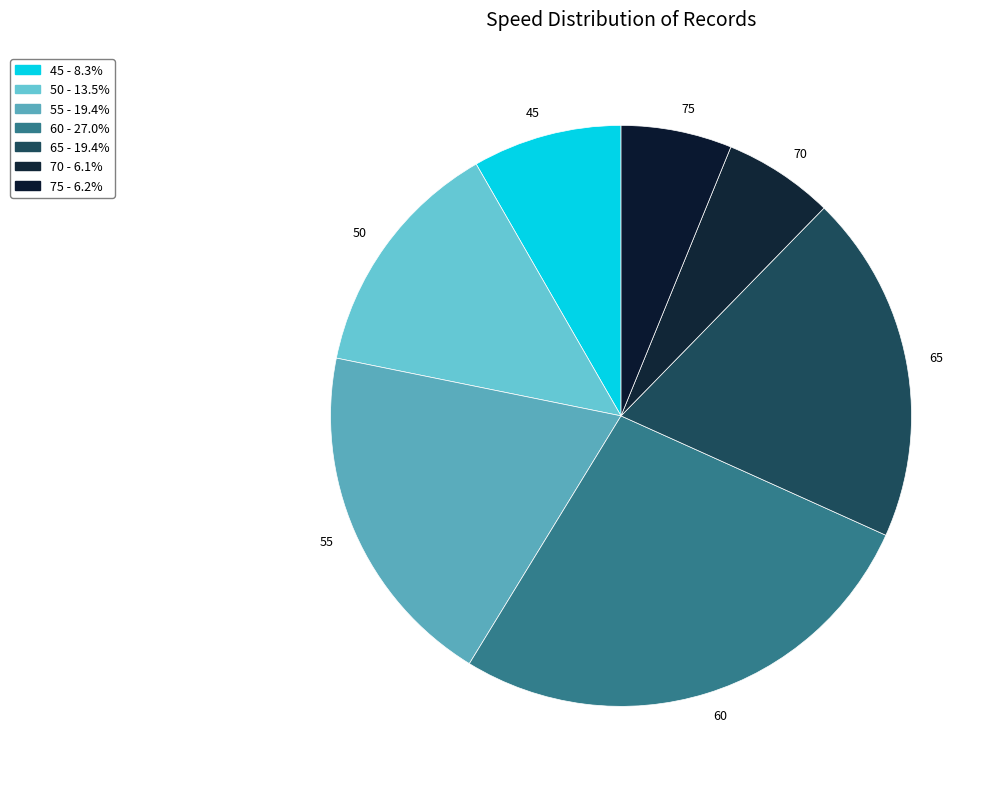

Which category has the biggest portion of the pie?

60